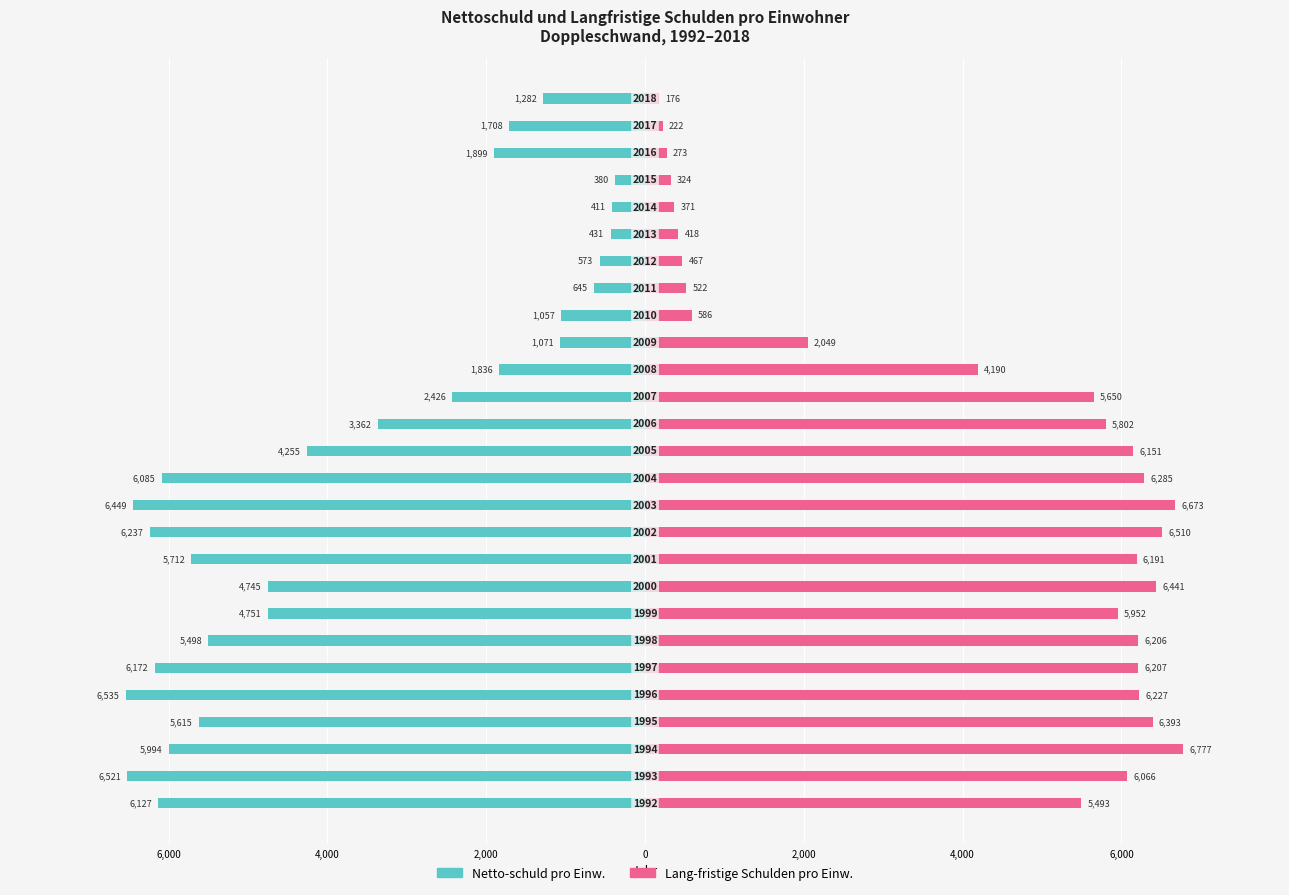

Reading left to right, what are all the values shown in this chart?

Netto-schuld pro Einw.: -6127	-6521	-5994	-5615	-6535	-6172	-5498	-4751	-4745	-5712	-6237	-6449	-6085	-4255	-3362	-2426	-1836	-1071	-1057	-645	-573	-431	-411	-380	-1899	-1708	-1282
Lang-fristige Schulden pro Einw.: 5493	6066	6777	6393	6227	6207	6206	5952	6441	6191	6510	6673	6285	6151	5802	5650	4190	2049	586	522	467	418	371	324	273	222	176